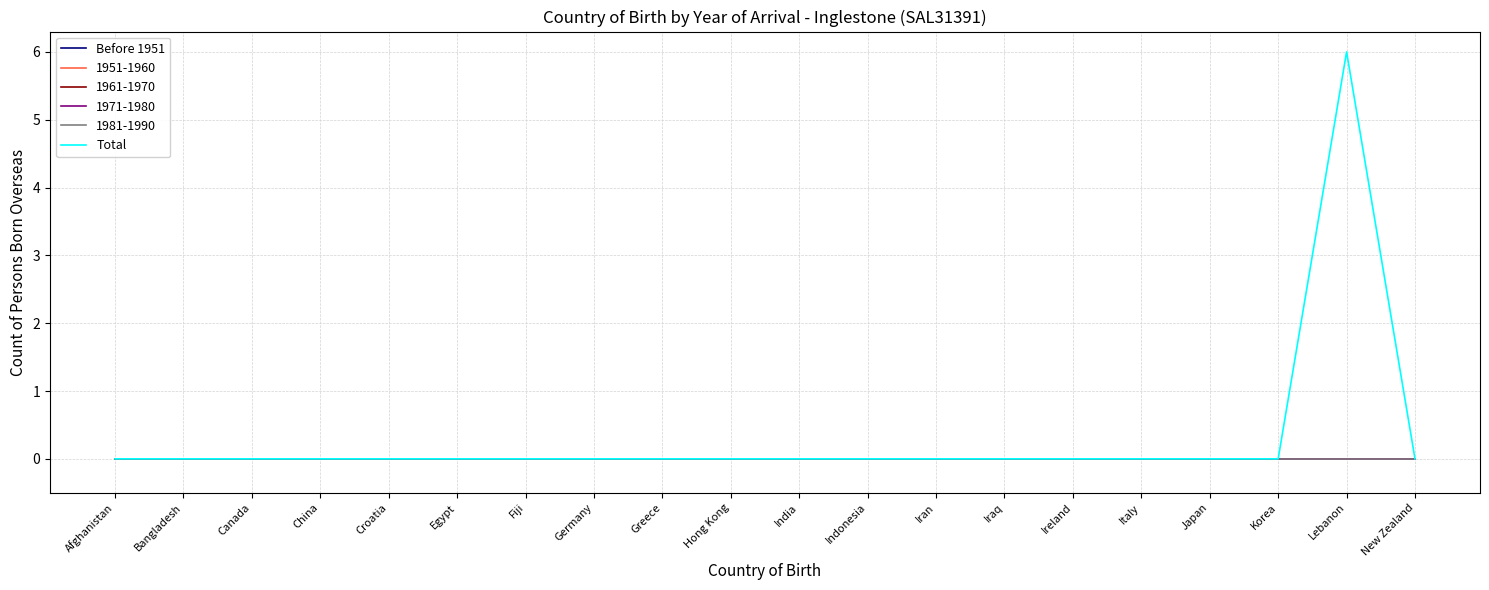

Does the chart display data point markers on the line(s)?

No